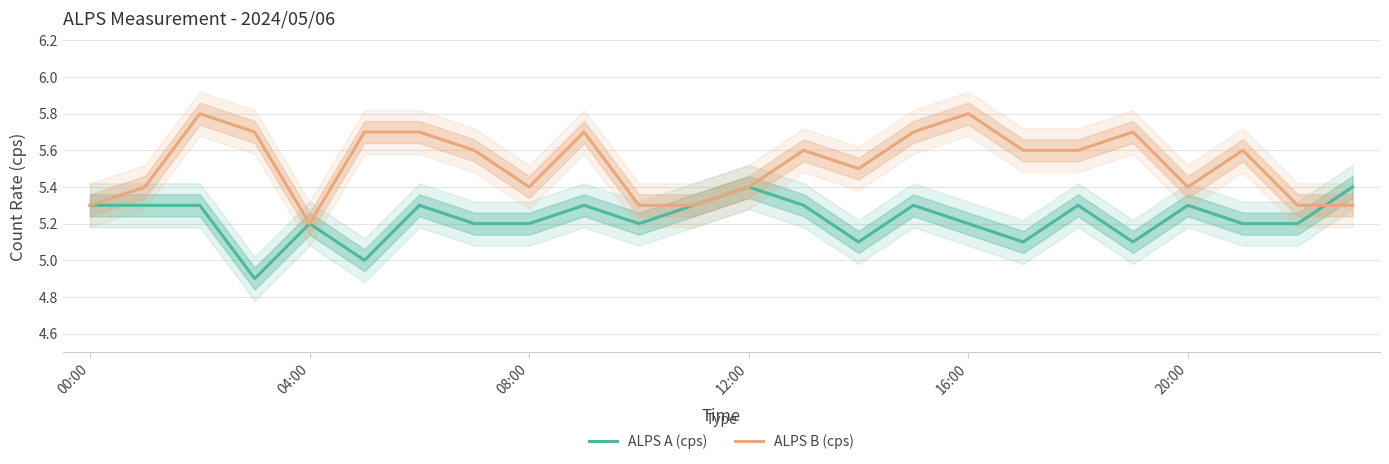

At which label does ALPS A (cps) first exceed 5?

00:00